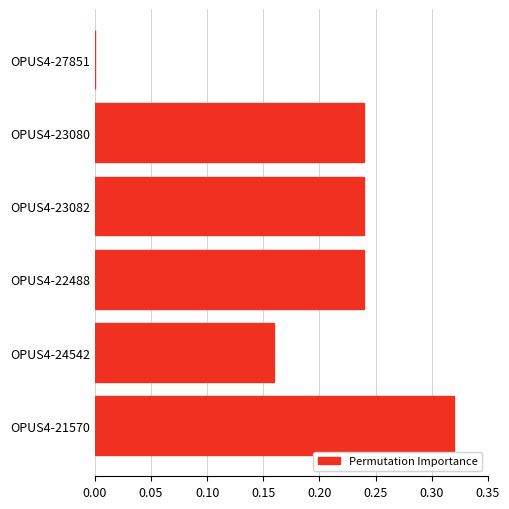

What is the change in value from OPUS4-24542 to OPUS4-23080?

+0.1